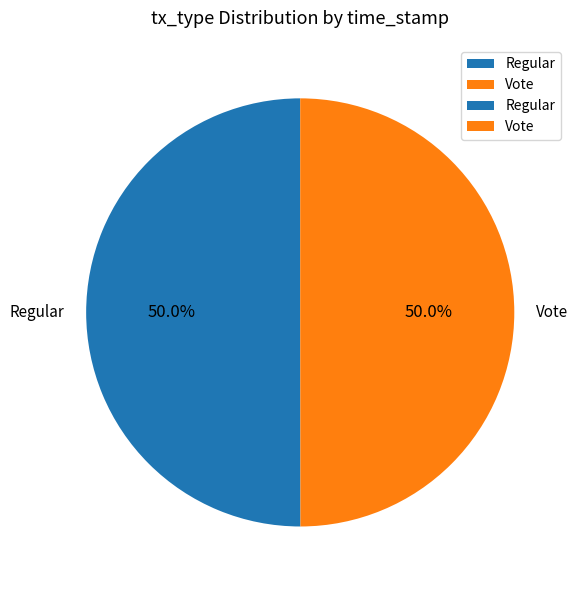

What percentage is NOT represented by Regular?

50.0%